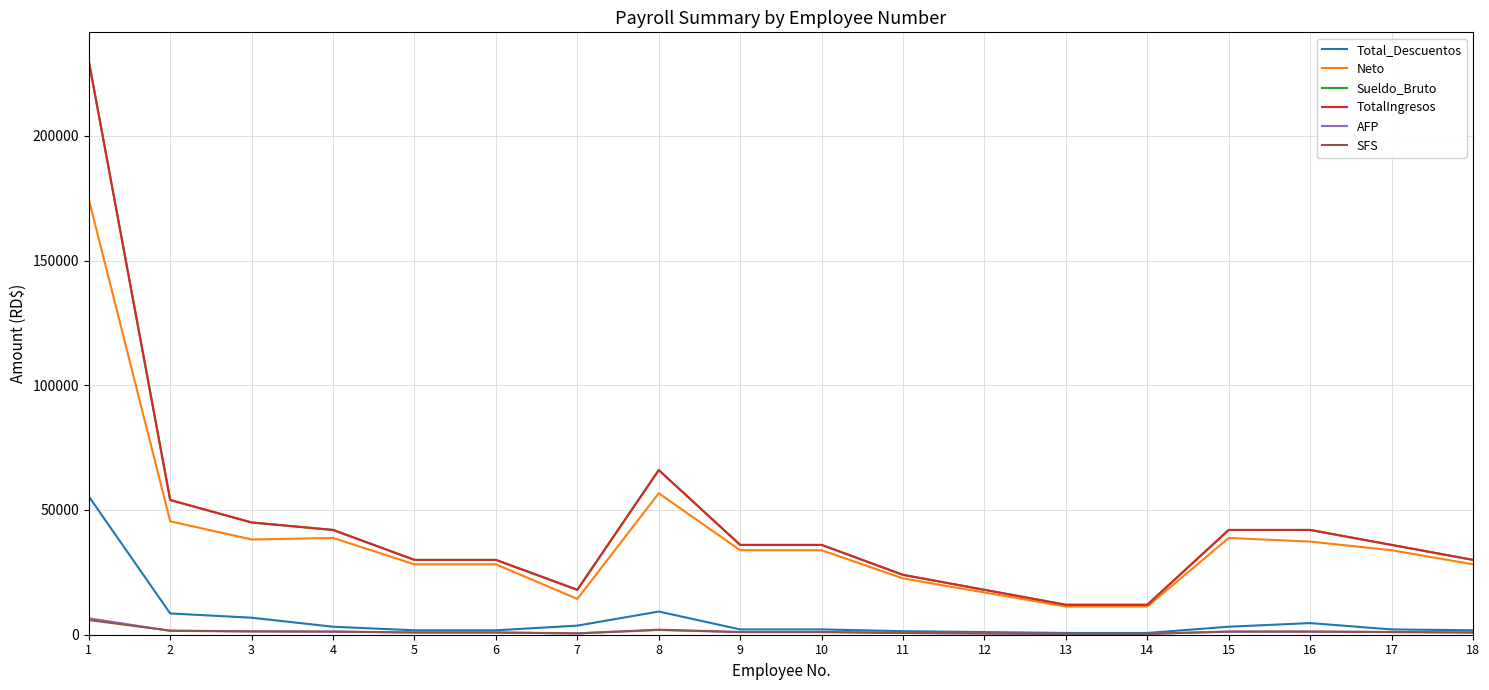

The SFS series shows 1276.8 at 15. True or false?

True